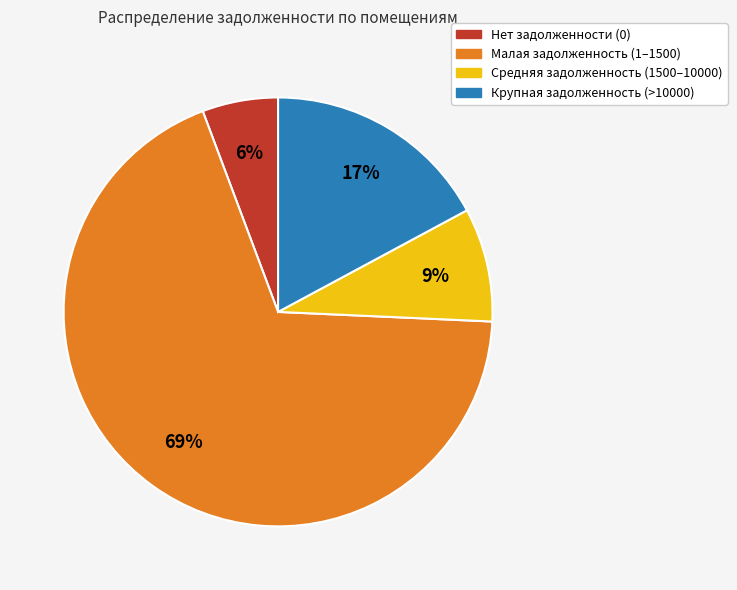

To the nearest percent, what is the average slice percentage?

25%